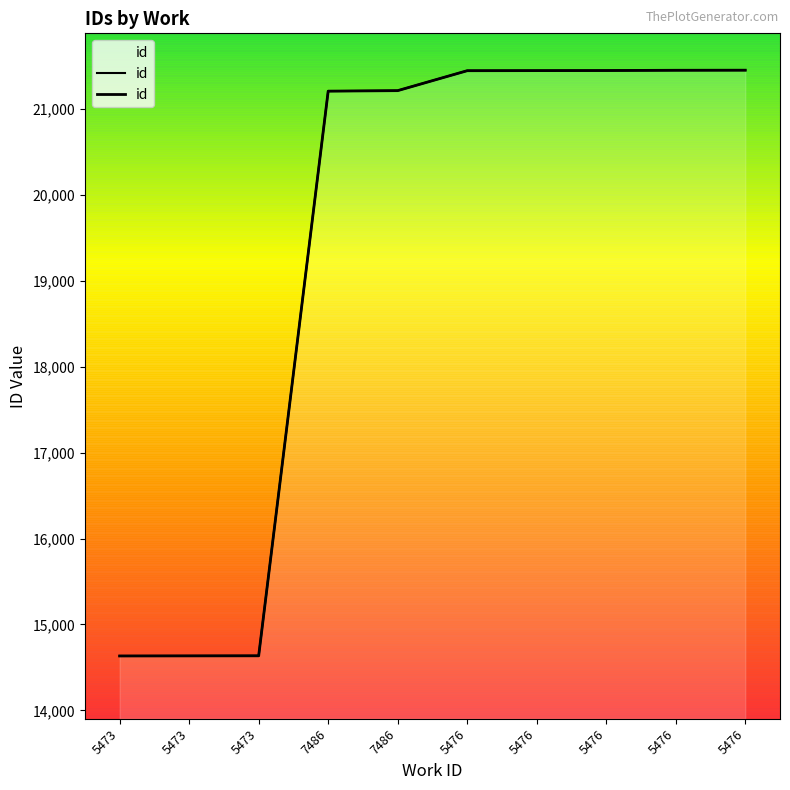

Is it true that the value at 7486 is 32821?

False